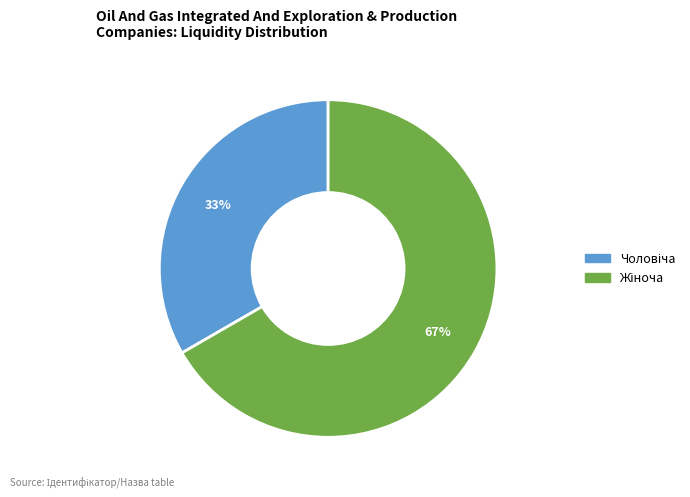

How many segments does this pie chart have?

2